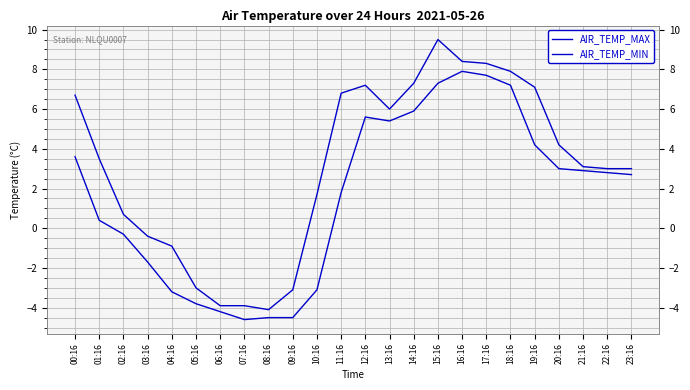

Between 15:16 and 17:16, which series saw the biggest shift?

AIR_TEMP_MAX